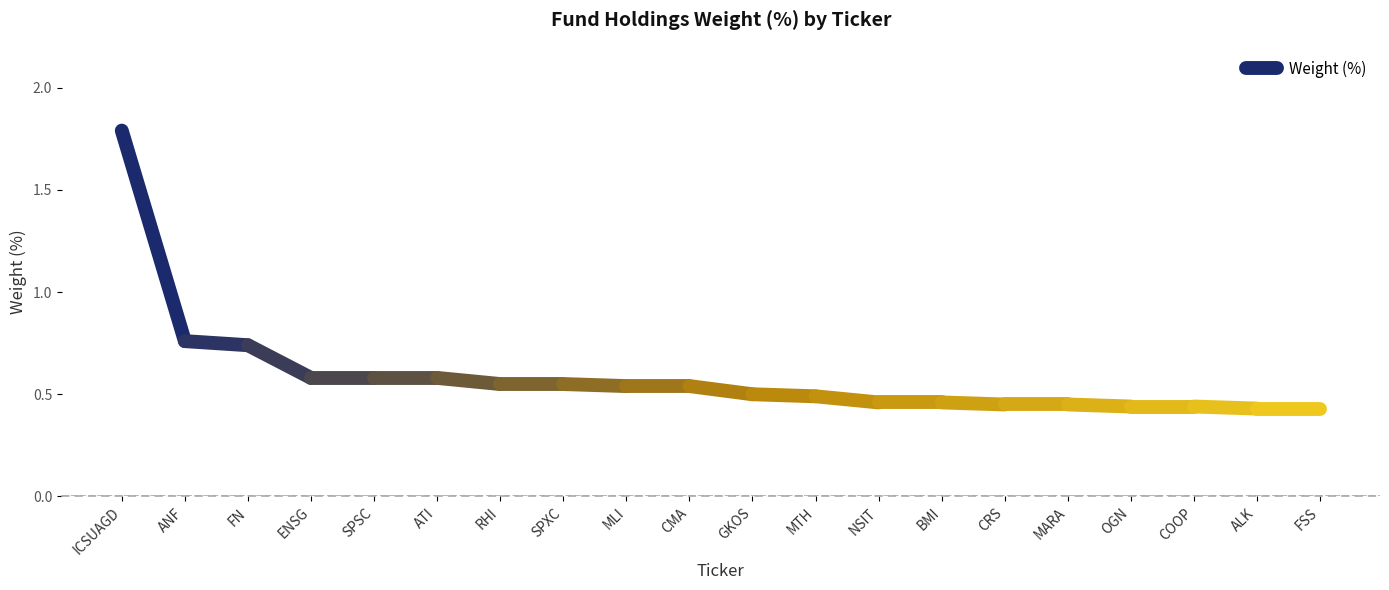

Which label corresponds to the smallest value in the chart?

ANF